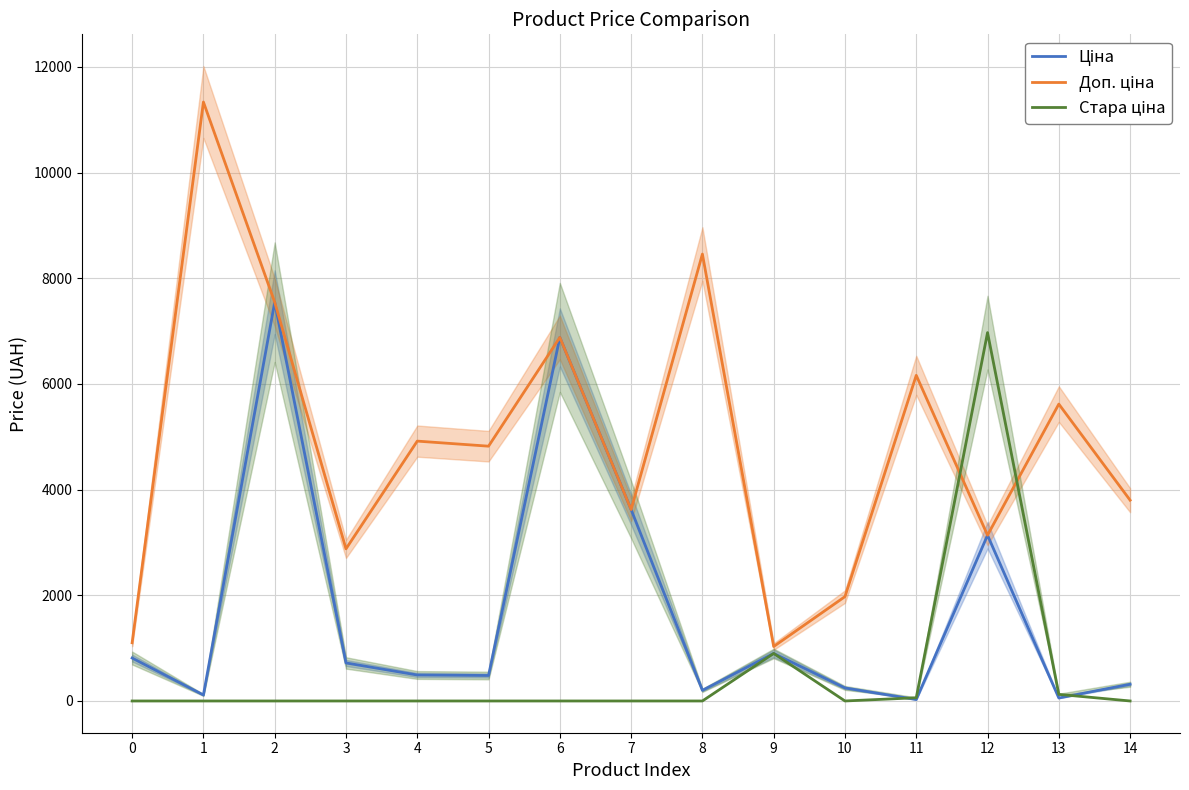

Does the chart display data point markers on the line(s)?

No